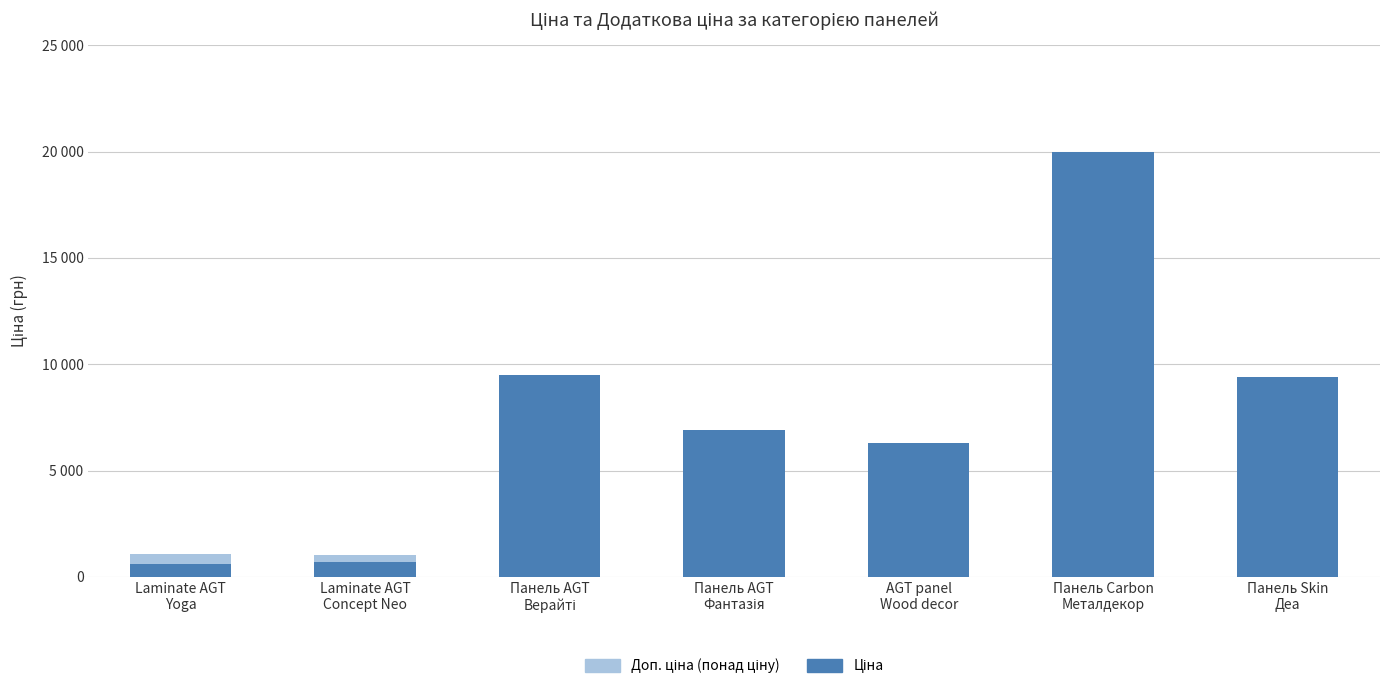

Are the bars grouped side by side (vs. stacked)?

No